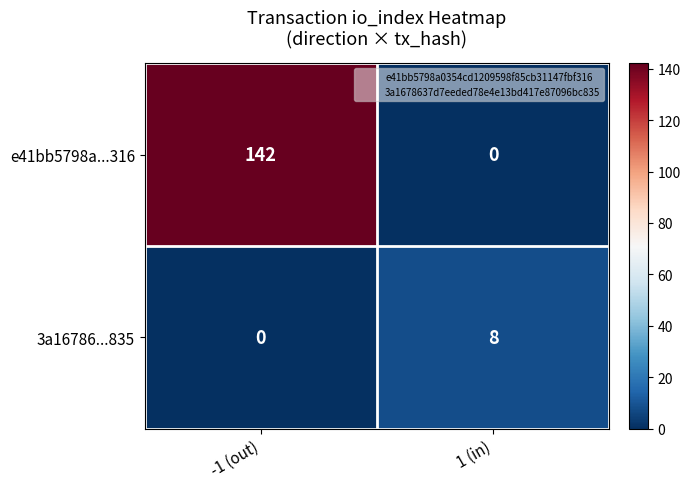

What is the difference between the maximum and minimum values in the e41bb5798a...316 series?

142